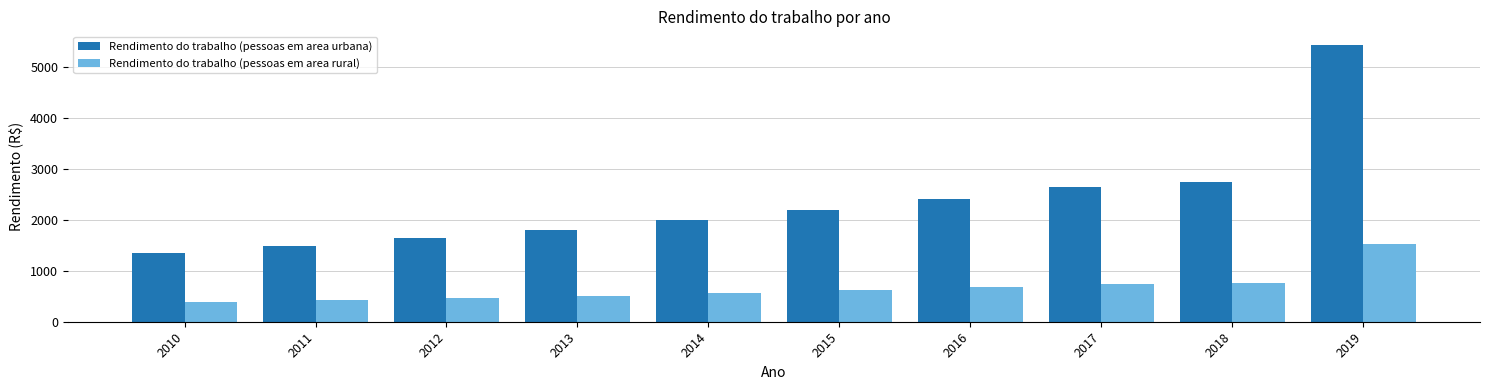

What is the average value of the Rendimento do trabalho (pessoas em area rural) series?

664.1